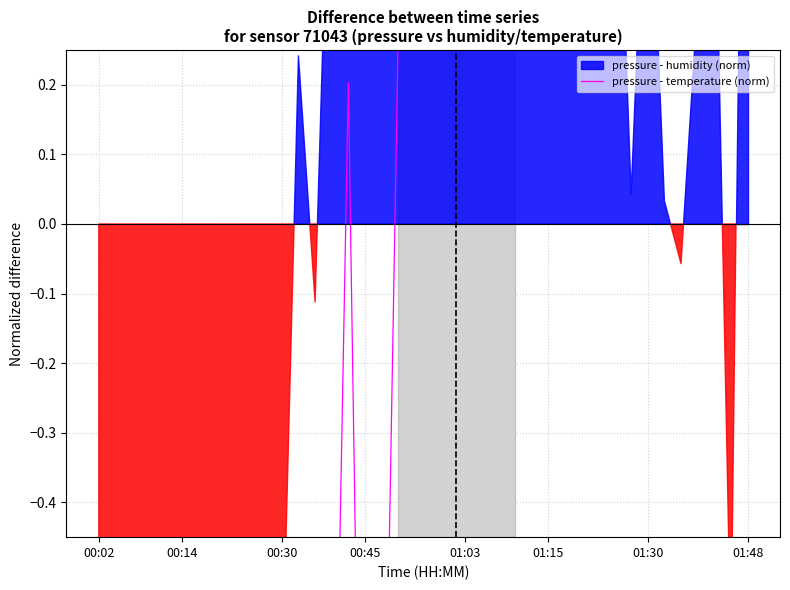

What is the difference between the maximum and minimum values?

6.3